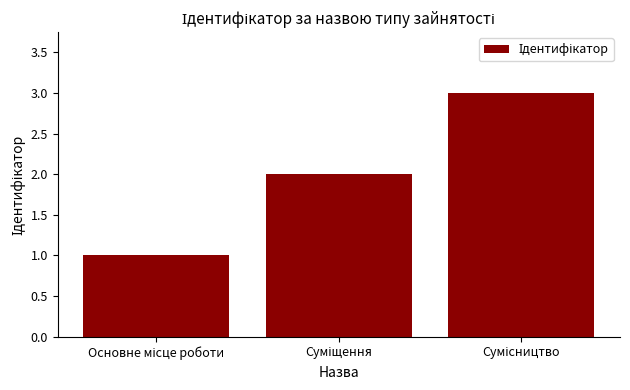

What is the value of the 2nd bar from the left?

2